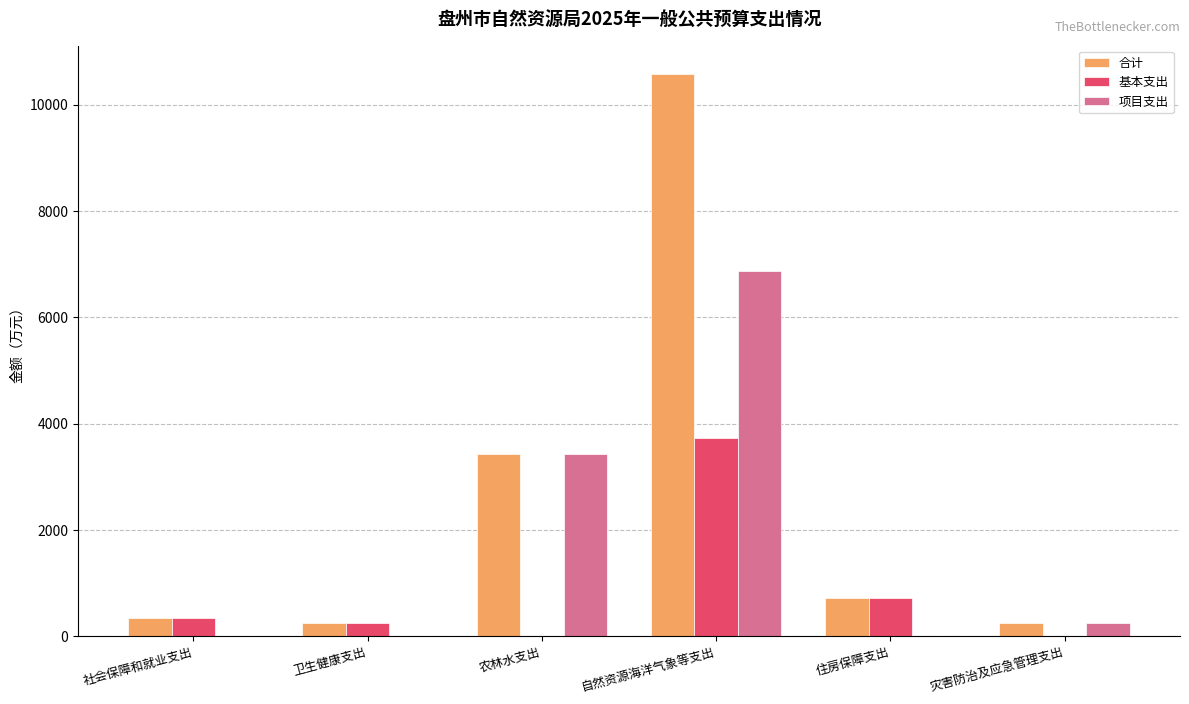

At which label does 基本支出 reach its peak?

自然资源海洋气象等支出